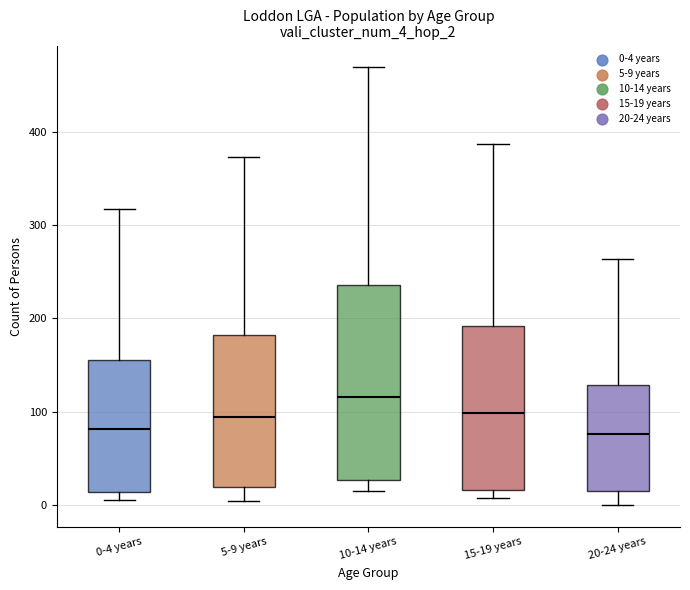

Reading left to right, transcribe this box plot: for each box, give where its median line is, the range the box spans, and where its two whiskers end, as read against the y-axis. The values are not printed on the chart, so give them approximately, as read against the axis.

0-4 years: median 80, box 10 to 160, whiskers 10 (just below the box's lower edge) to 320
5-9 years: median 90, box 20 to 180, whiskers 0 to 370
10-14 years: median 120, box 30 to 240, whiskers 20 to 470
15-19 years: median 100, box 20 to 190, whiskers 10 to 390
20-24 years: median 80, box 10 to 130, whiskers 0 to 260